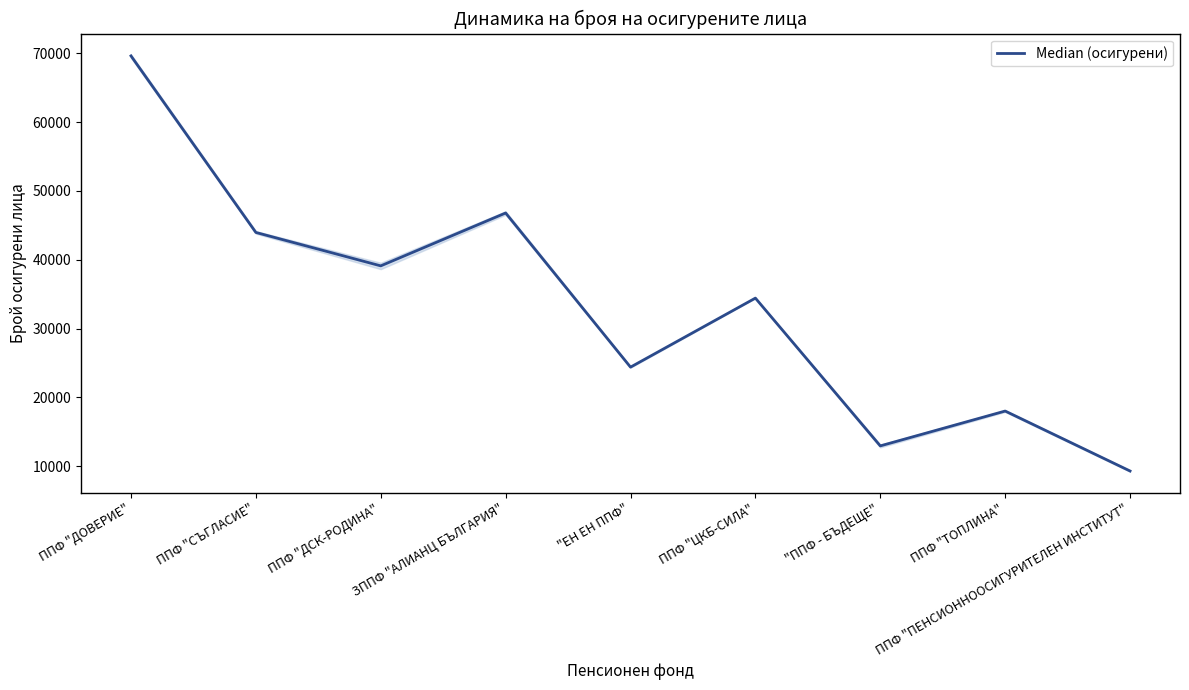

What is the ratio of the value at ППФ "СЪГЛАСИЕ" to the value at ППФ "ПЕНСИОННООСИГУРИТЕЛЕН ИНСТИТУТ"?

4.7